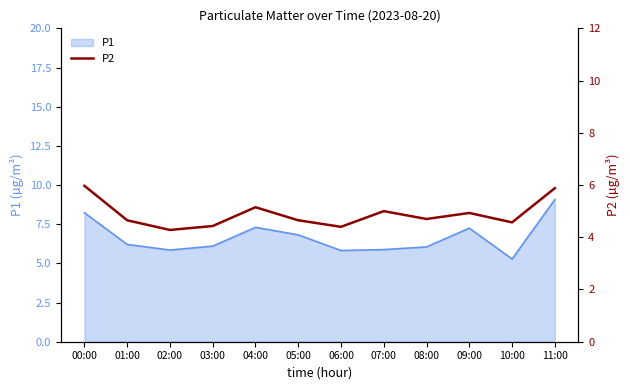

How many lines are shown in the chart?

1